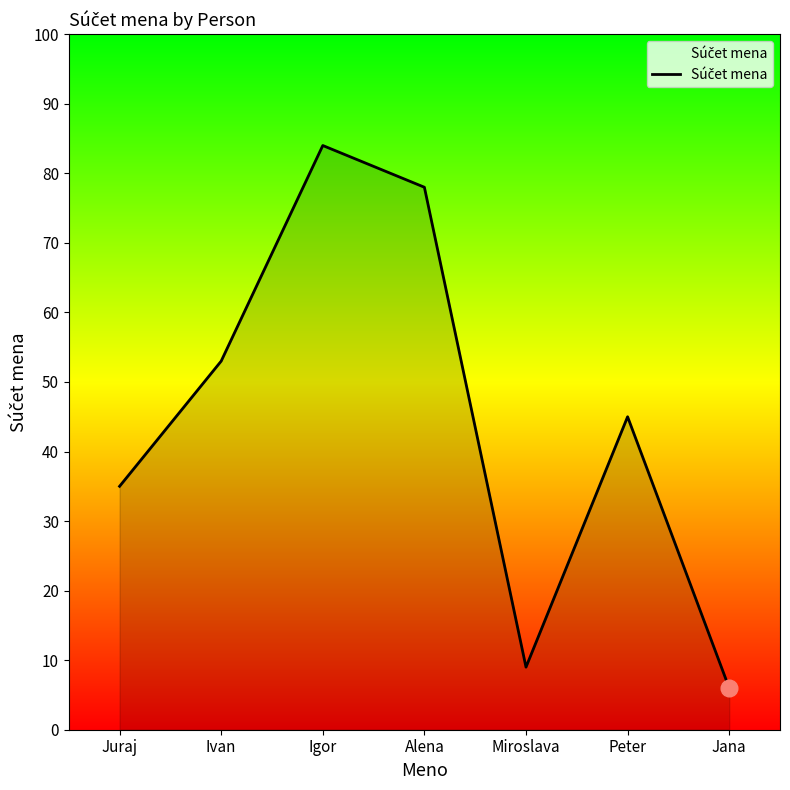

List the labels in order of value, smallest first.

Jana, Miroslava, Juraj, Peter, Ivan, Alena, Igor